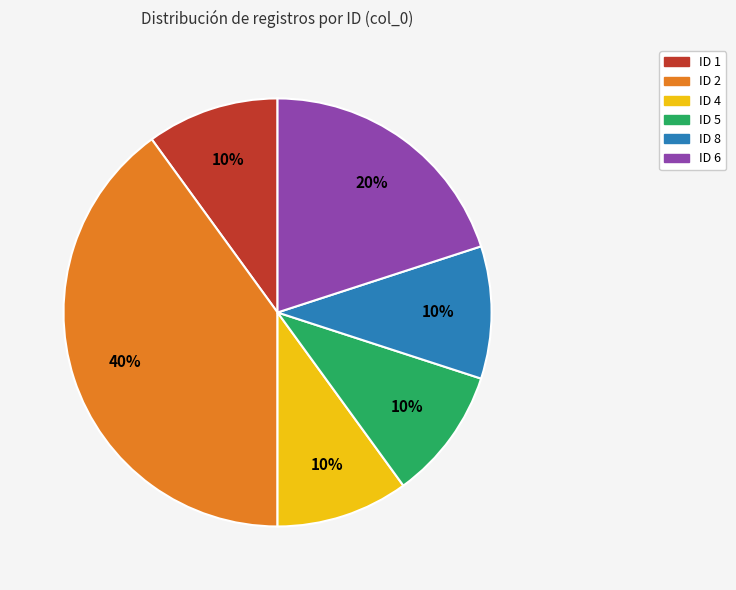

To the nearest percent, what is the difference between the largest and smallest slice percentages?

30%